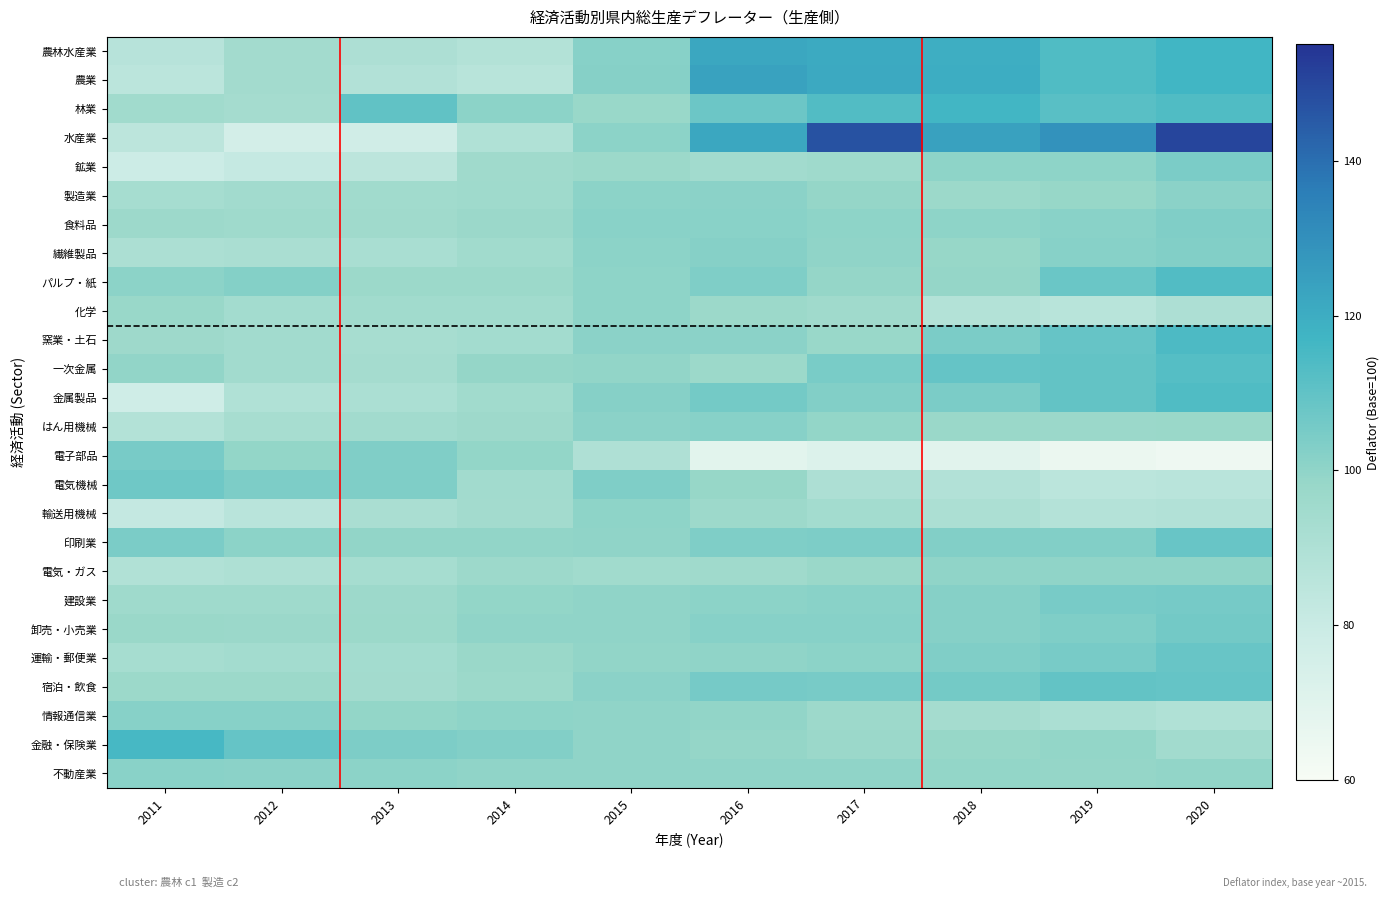

Which has a higher value, 2012 or 2017?

2017